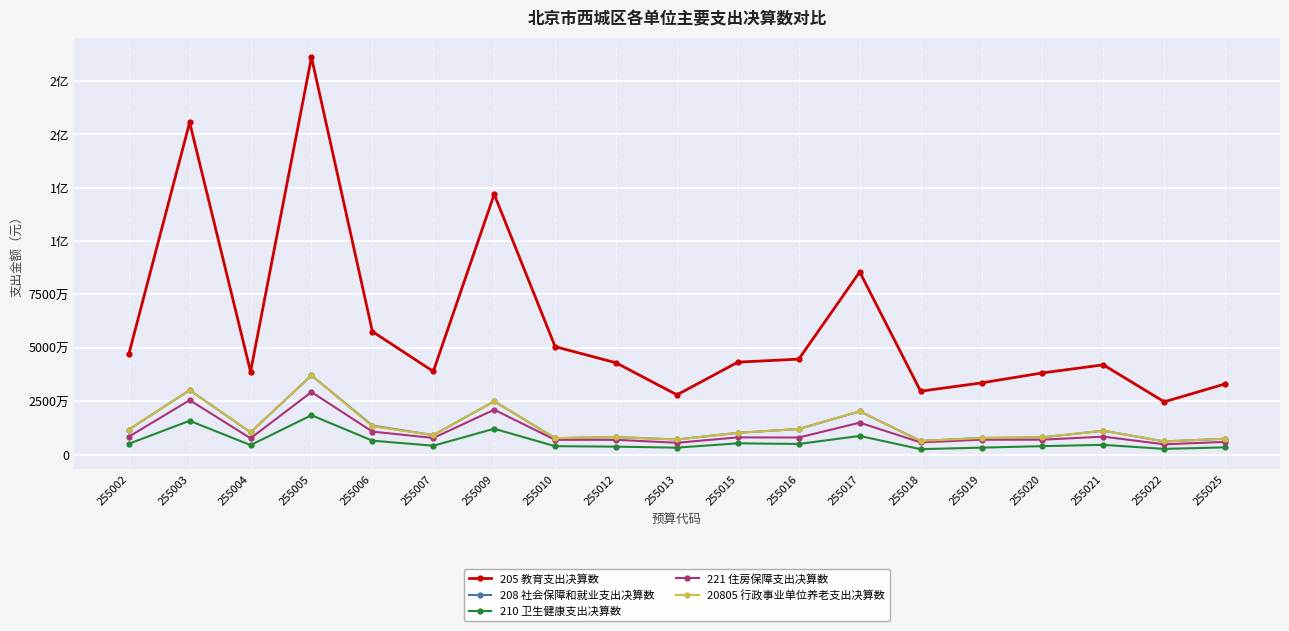

Which series has the largest range (max minus min)?

205 教育支出决算数